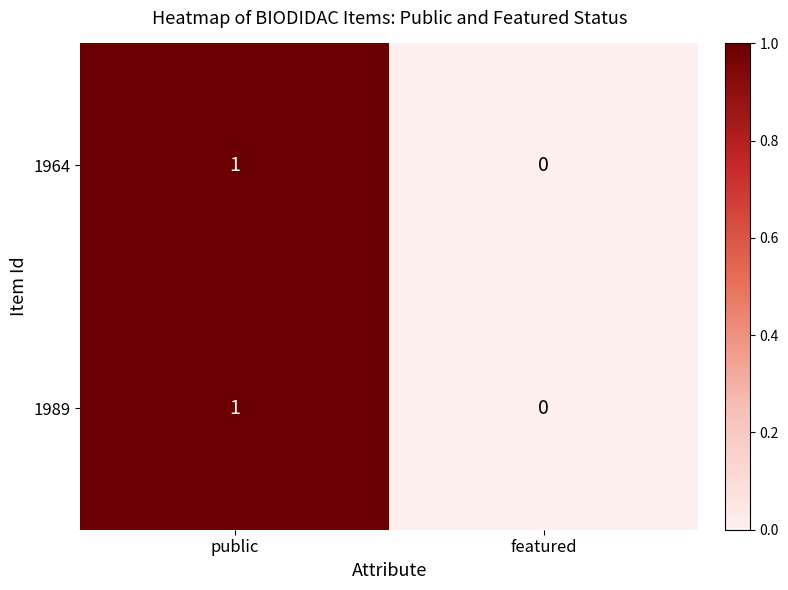

Which category has the lowest value in the 1989 series?

featured